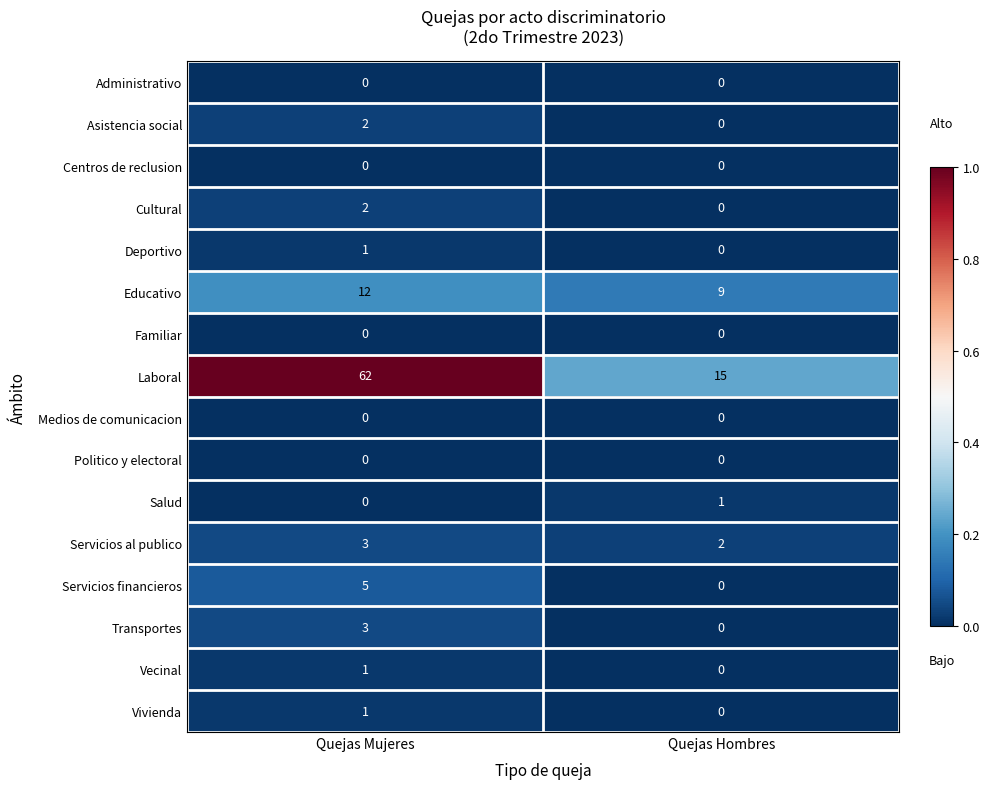

What is the total value across all series at Quejas Hombres?

27